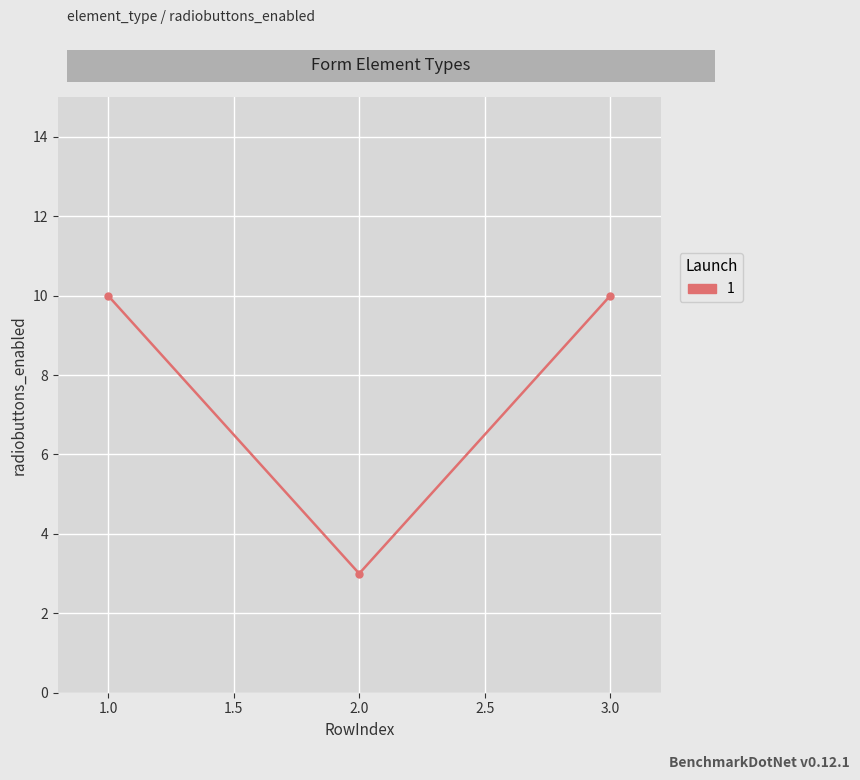

Which category has the lowest value across all series?

2.0